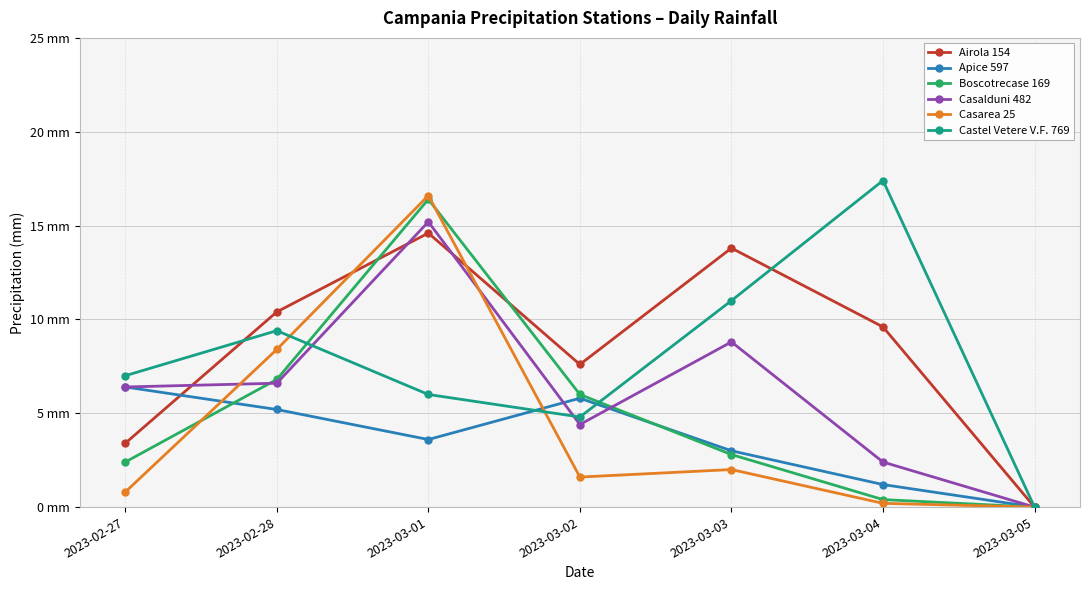

What is the difference between the Boscotrecase 169 values at 2023-02-28 and 2023-03-02?

0.8